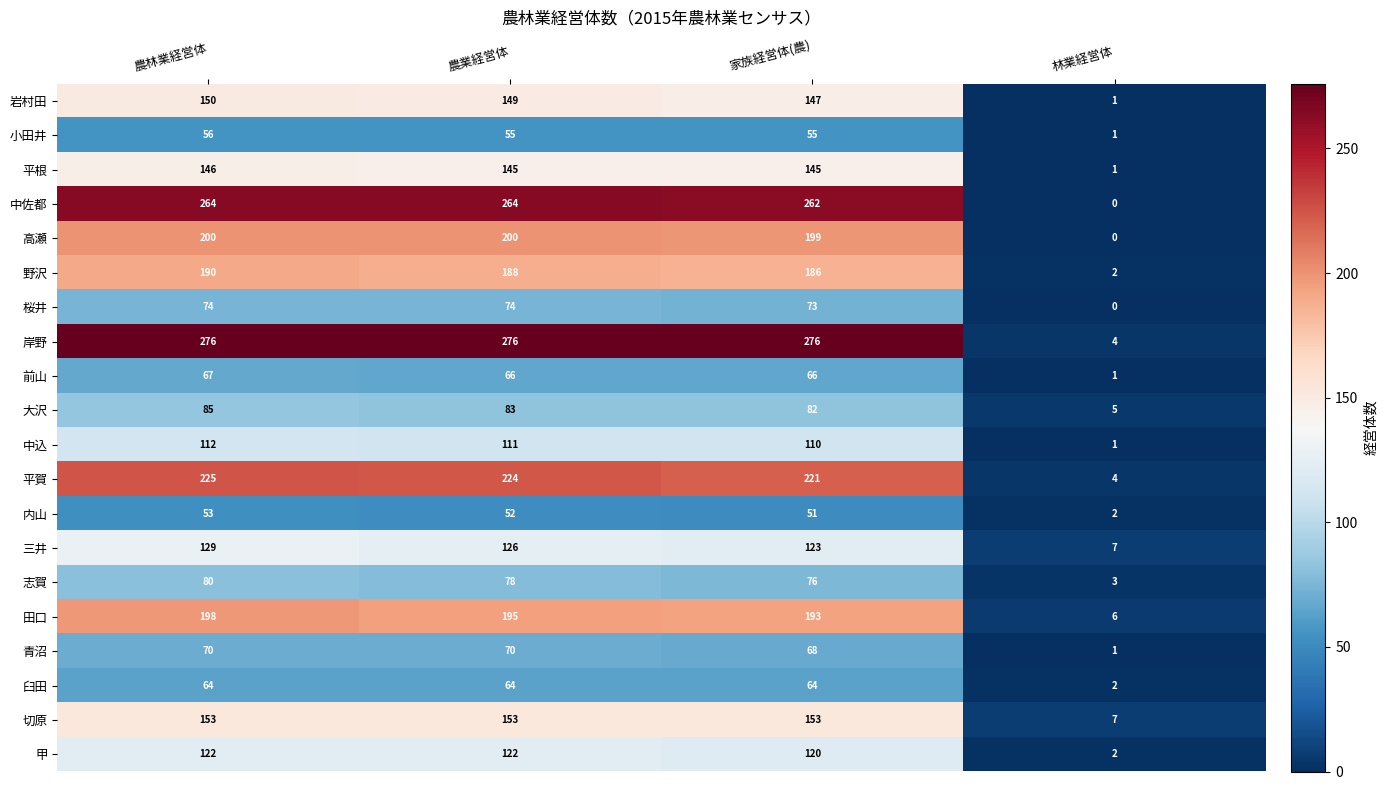

How many values in the 平賀 series are below 224?

2